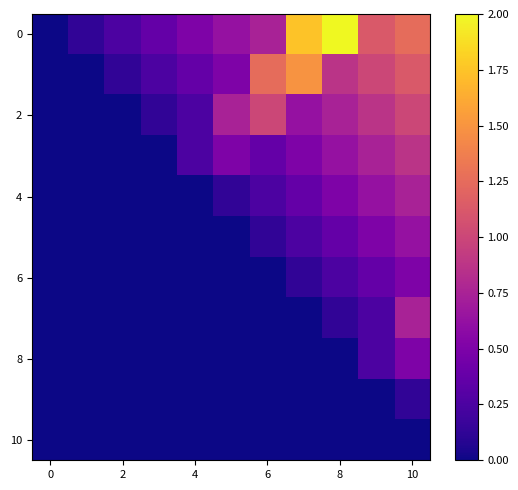

What is the maximum value shown in the chart?

2.0